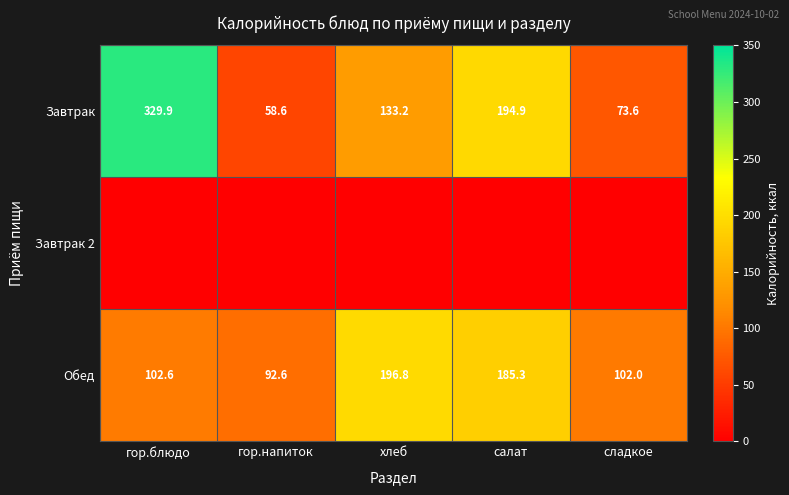

Where is Завтрак nearest to the value 194?

салат